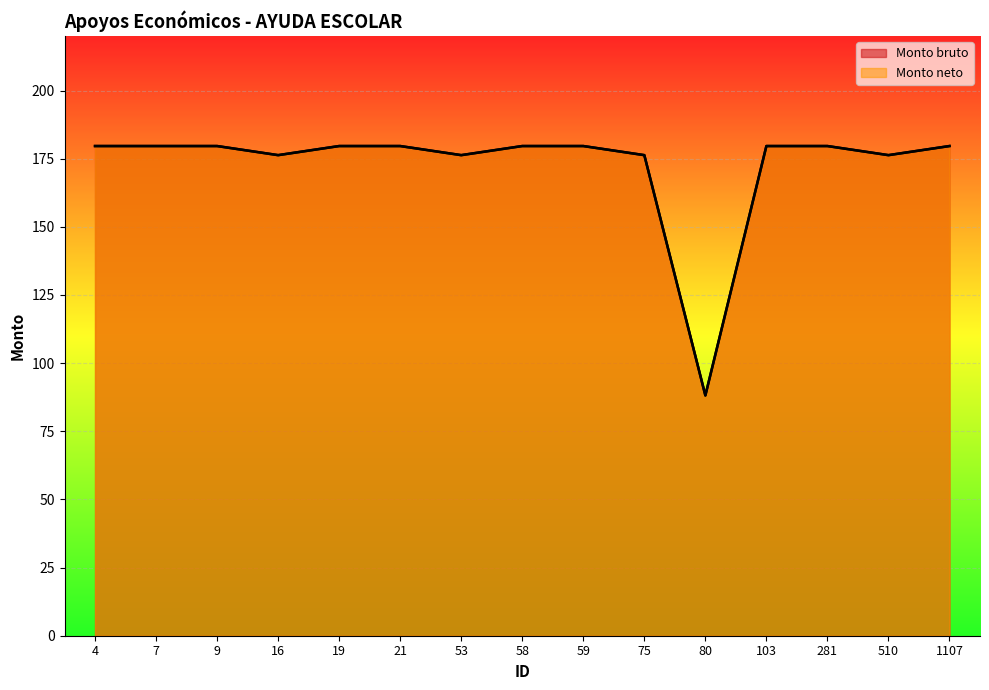

Rank the series at 53 from lowest to highest value.

Monto bruto, Monto neto